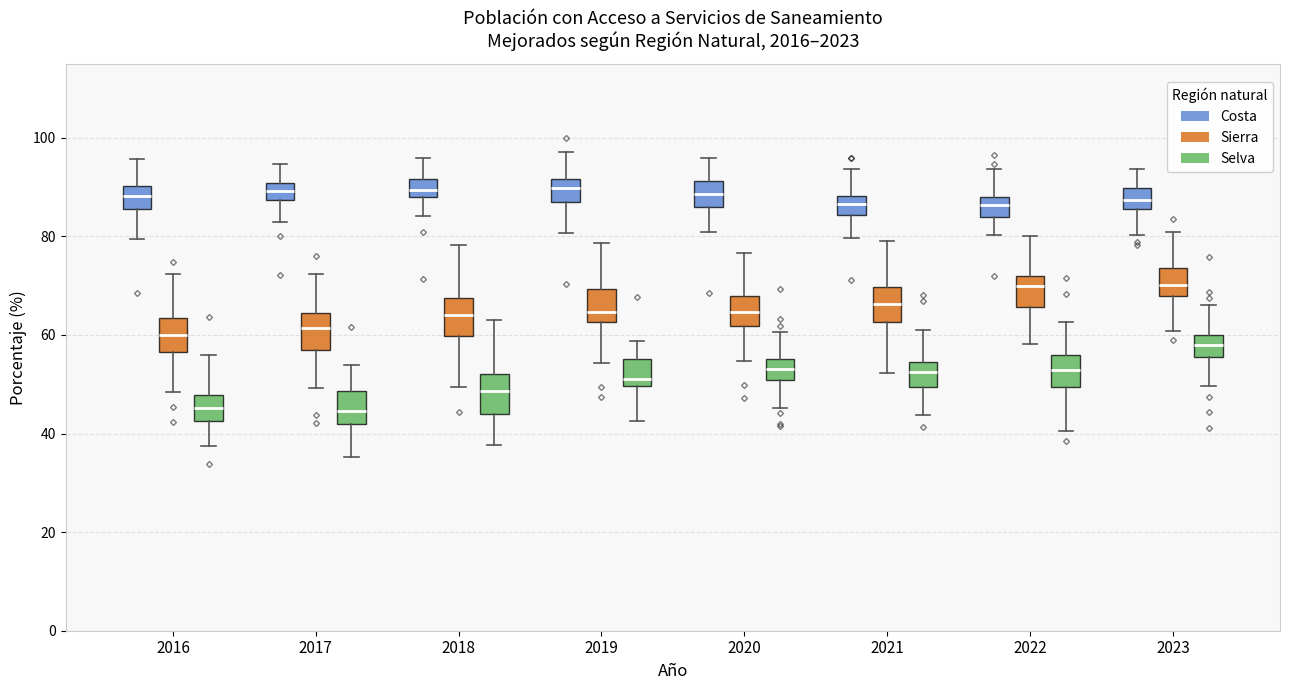

Reading left to right, transcribe this box plot: for each box, give where its median line is, the range the box spans, and where its two whiskers end, as read against the y-axis. The values are not printed on the chart, so give them approximately, as read against the axis.

2016 (Costa): median 88, box 86 to 90, whiskers 80 to 96
2016 (Sierra): median 60, box 56 to 64, whiskers 48 to 72
2016 (Selva): median 46, box 42 to 48, whiskers 38 to 56
2017 (Costa): median 90 (inside the box), box 88 to 90, whiskers 82 to 94
2017 (Sierra): median 62, box 56 to 64, whiskers 50 to 72
2017 (Selva): median 44, box 42 to 48, whiskers 36 to 54
2018 (Costa): median 90, box 88 to 92, whiskers 84 to 96
2018 (Sierra): median 64, box 60 to 68, whiskers 50 to 78
2018 (Selva): median 48, box 44 to 52, whiskers 38 to 62
2019 (Costa): median 90, box 88 to 92, whiskers 80 to 98
2019 (Sierra): median 64, box 62 to 70, whiskers 54 to 78
2019 (Selva): median 52, box 50 to 56, whiskers 42 to 58
2020 (Costa): median 88, box 86 to 92, whiskers 80 to 96
2020 (Sierra): median 64, box 62 to 68, whiskers 54 to 76
2020 (Selva): median 52, box 50 to 56, whiskers 46 to 60
2021 (Costa): median 86, box 84 to 88, whiskers 80 to 94
2021 (Sierra): median 66, box 62 to 70, whiskers 52 to 80
2021 (Selva): median 52, box 50 to 54, whiskers 44 to 62
2022 (Costa): median 86, box 84 to 88, whiskers 80 to 94
2022 (Sierra): median 70, box 66 to 72, whiskers 58 to 80
2022 (Selva): median 52, box 50 to 56, whiskers 40 to 62
2023 (Costa): median 88, box 86 to 90, whiskers 80 to 94
2023 (Sierra): median 70, box 68 to 74, whiskers 60 to 80
2023 (Selva): median 58, box 56 to 60, whiskers 50 to 66